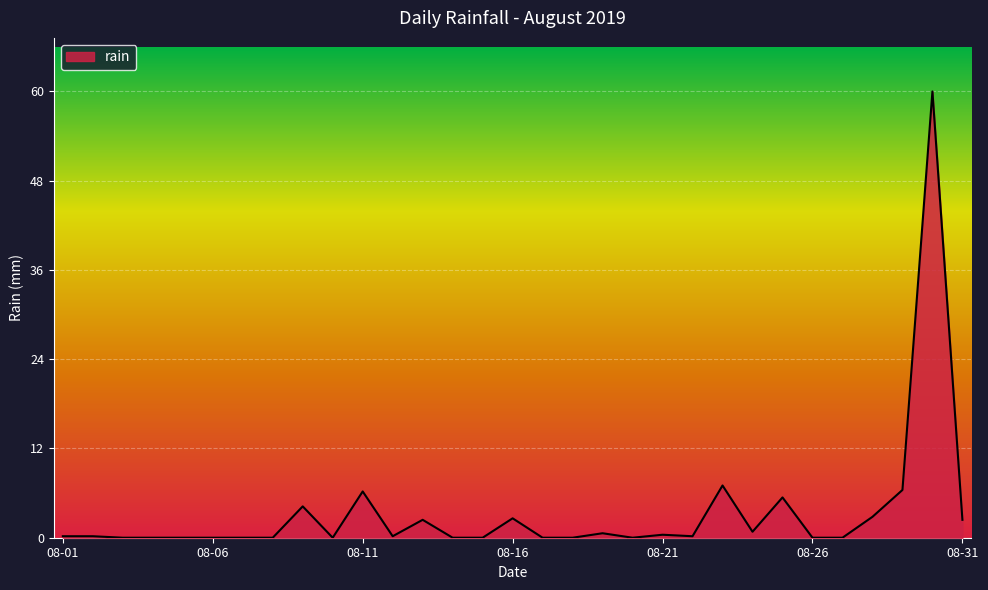

What is the difference between the maximum and minimum values?

59.8